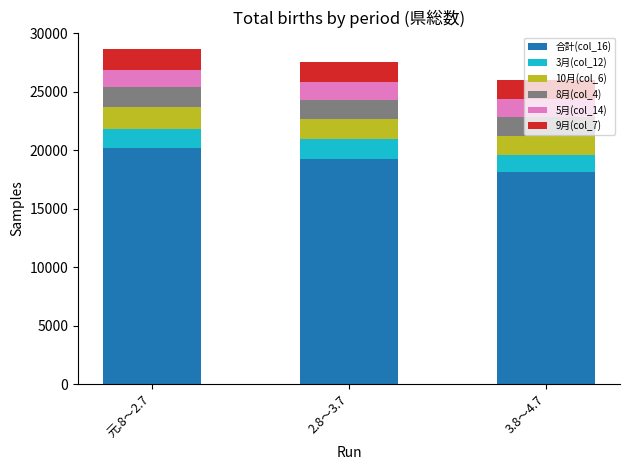

What is the sum of all 合計(col_16) values?

57571